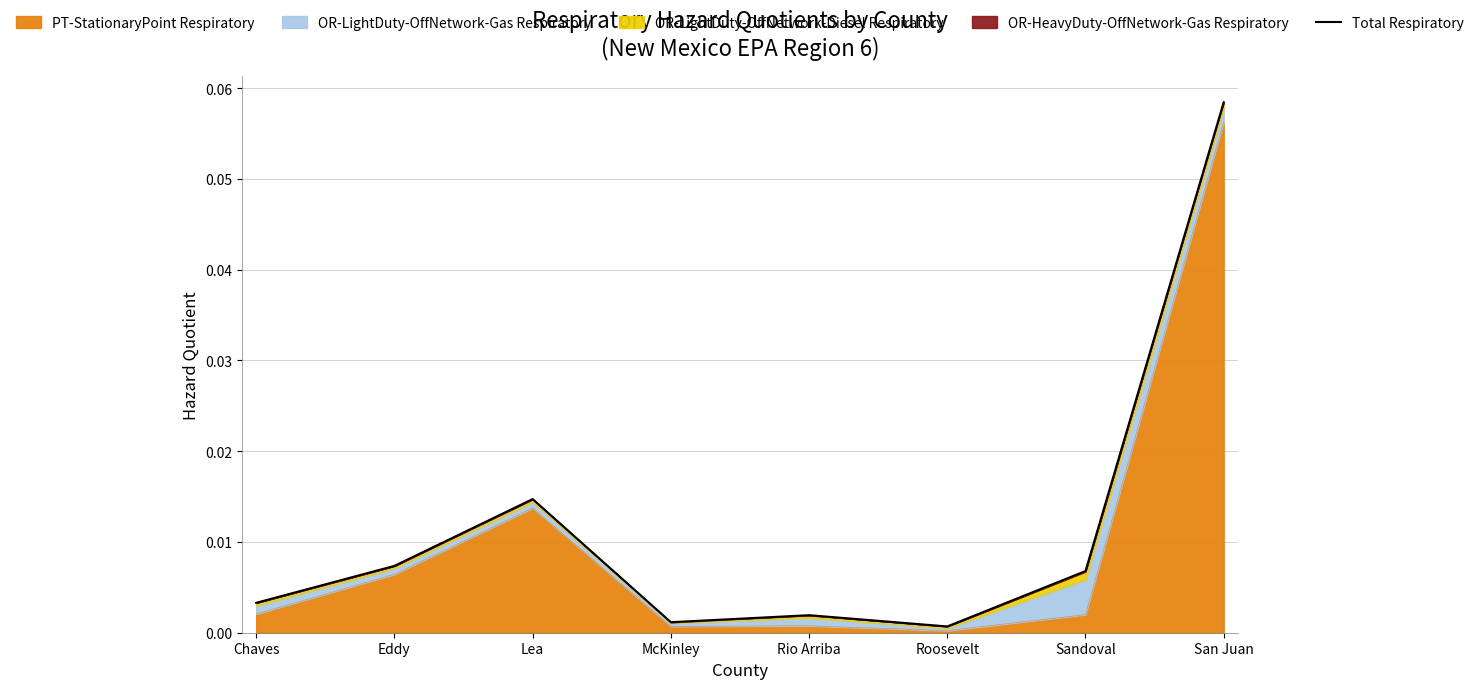

What is the maximum value shown in the chart?

0.1